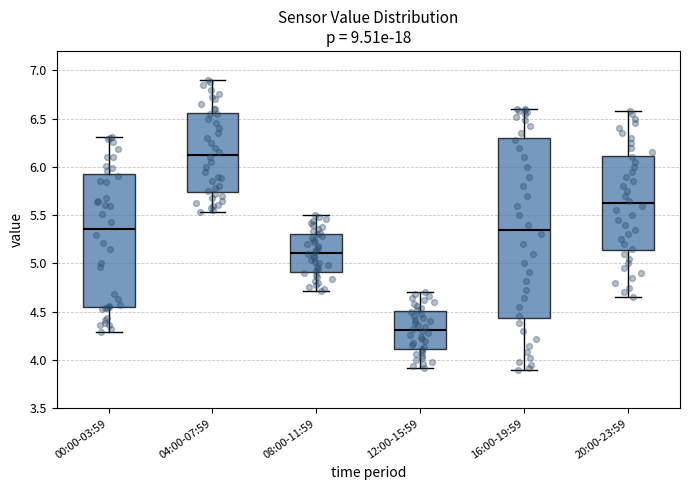

Which box has the lowest median line?

12:00-15:59